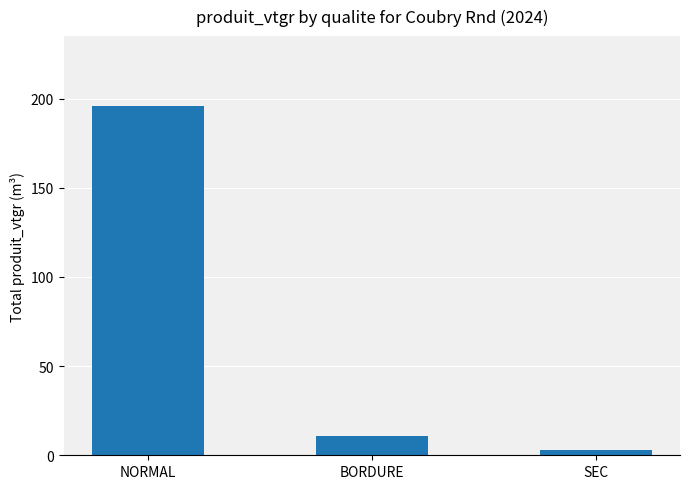

Is it true that the value at SEC is 3.0?

True